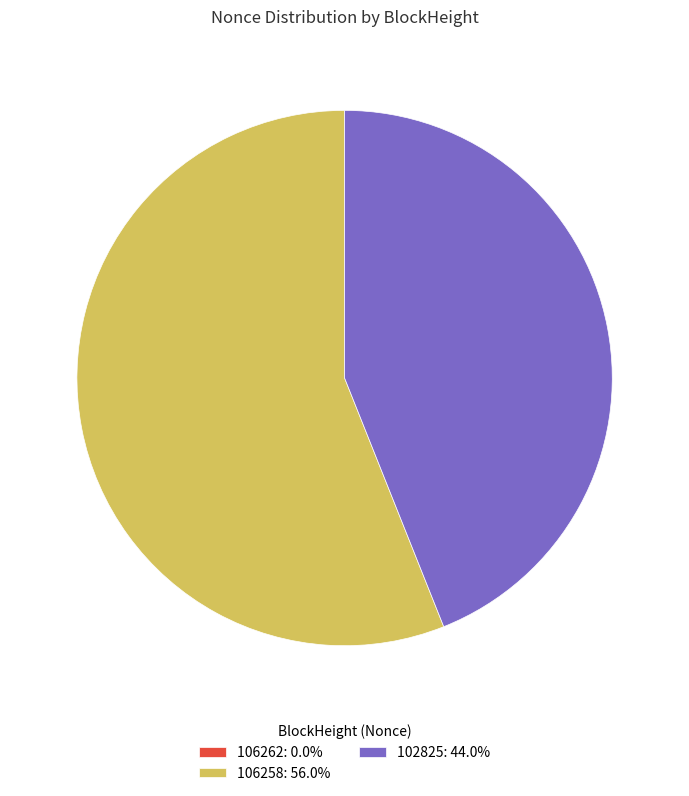

Does 102825: 44.0% account for over 50% of the chart?

No